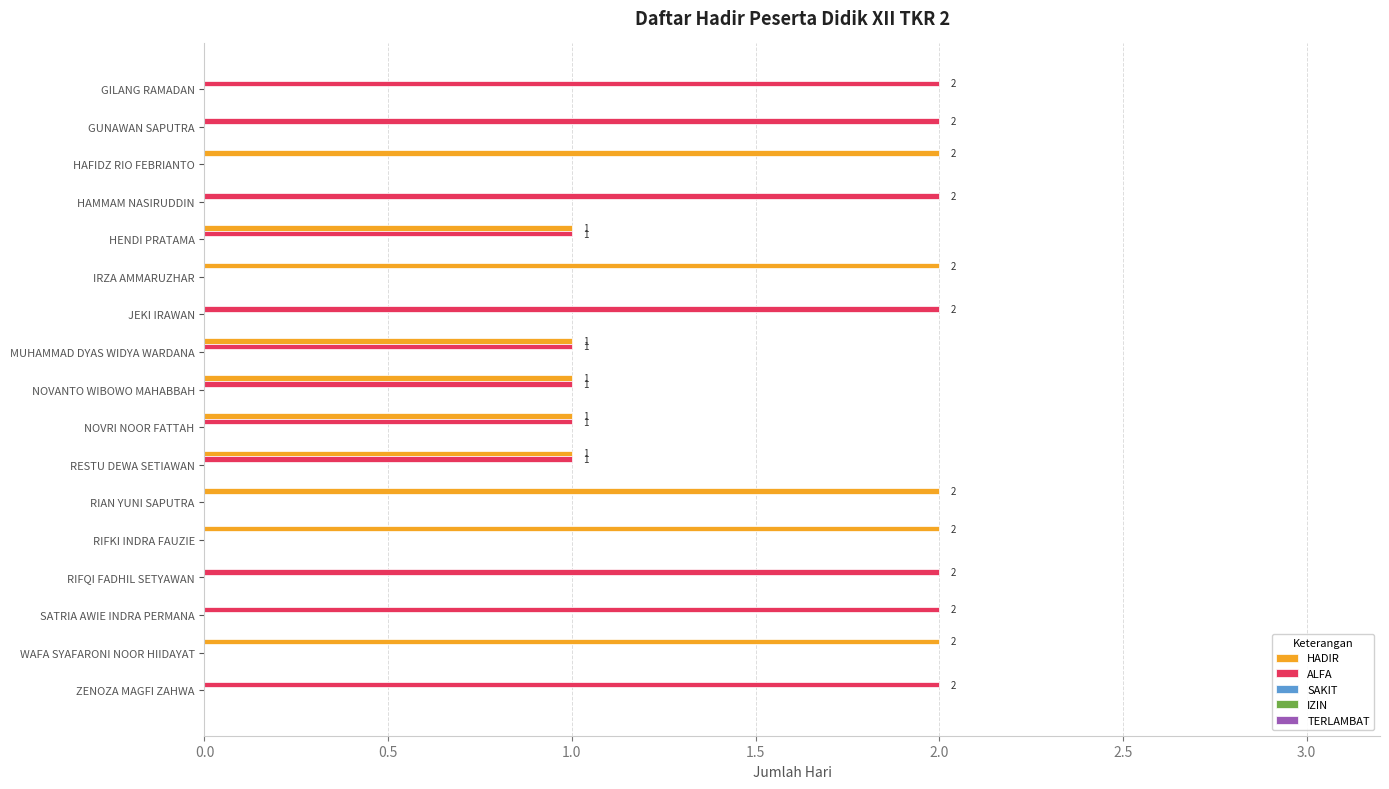

What is the sum of all ALFA values?

19